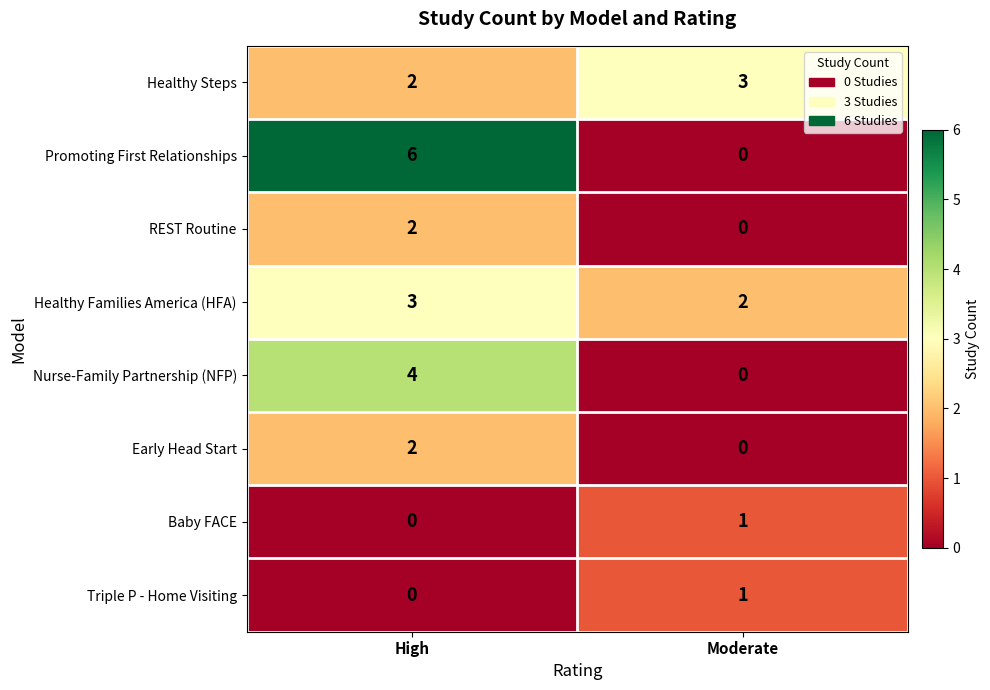

The Nurse-Family Partnership (NFP) series shows 6 at High. True or false?

False